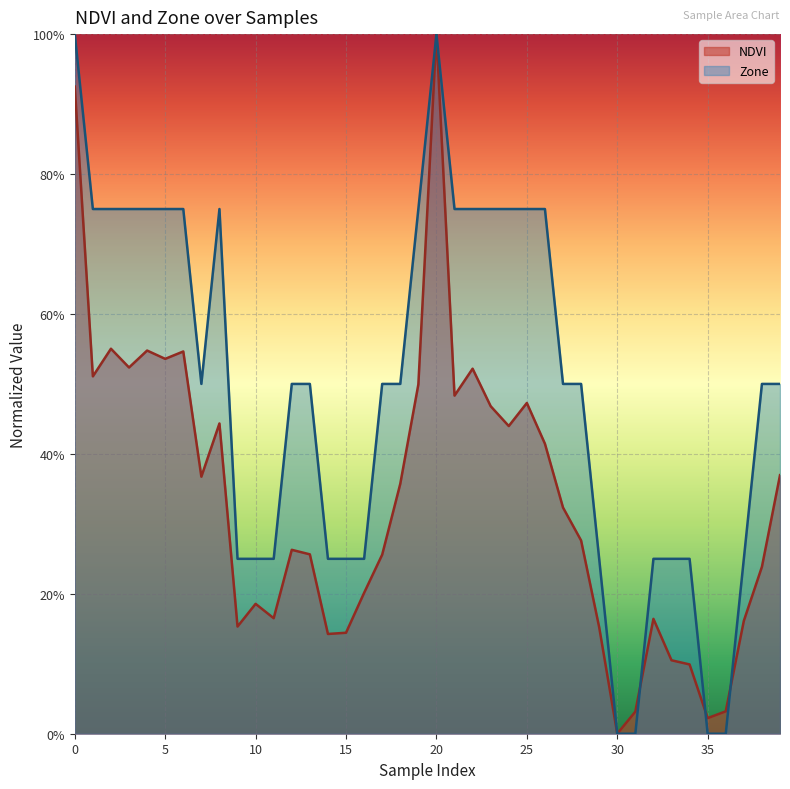

True or false: Zone and NDVI cross at least once.

True